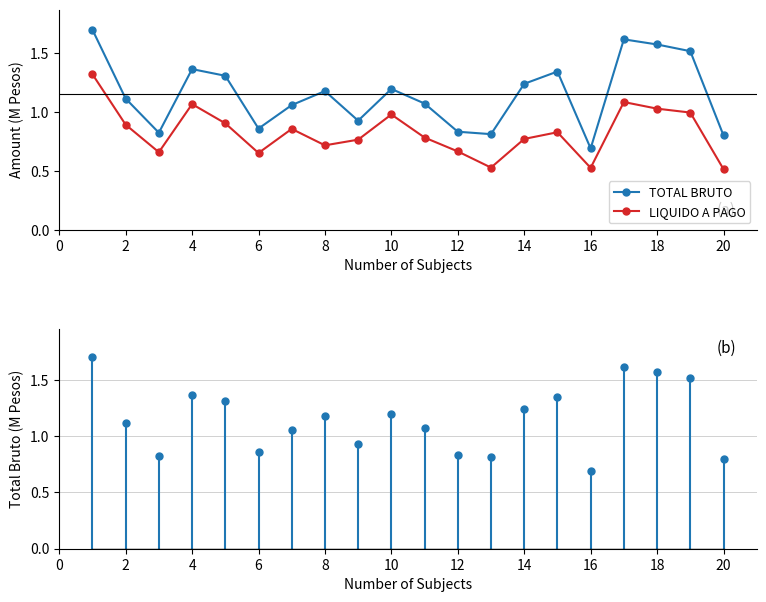

Does the chart display data point markers on the line(s)?

Yes